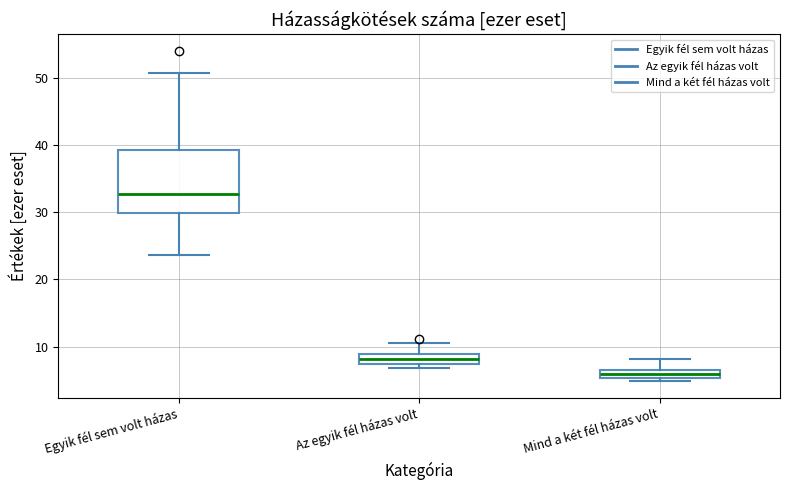

Where does the upper whisker of the box for Mind a két fél házas volt end on the y-axis? The values are not printed on the chart, so give them approximately, as read against the axis.

8